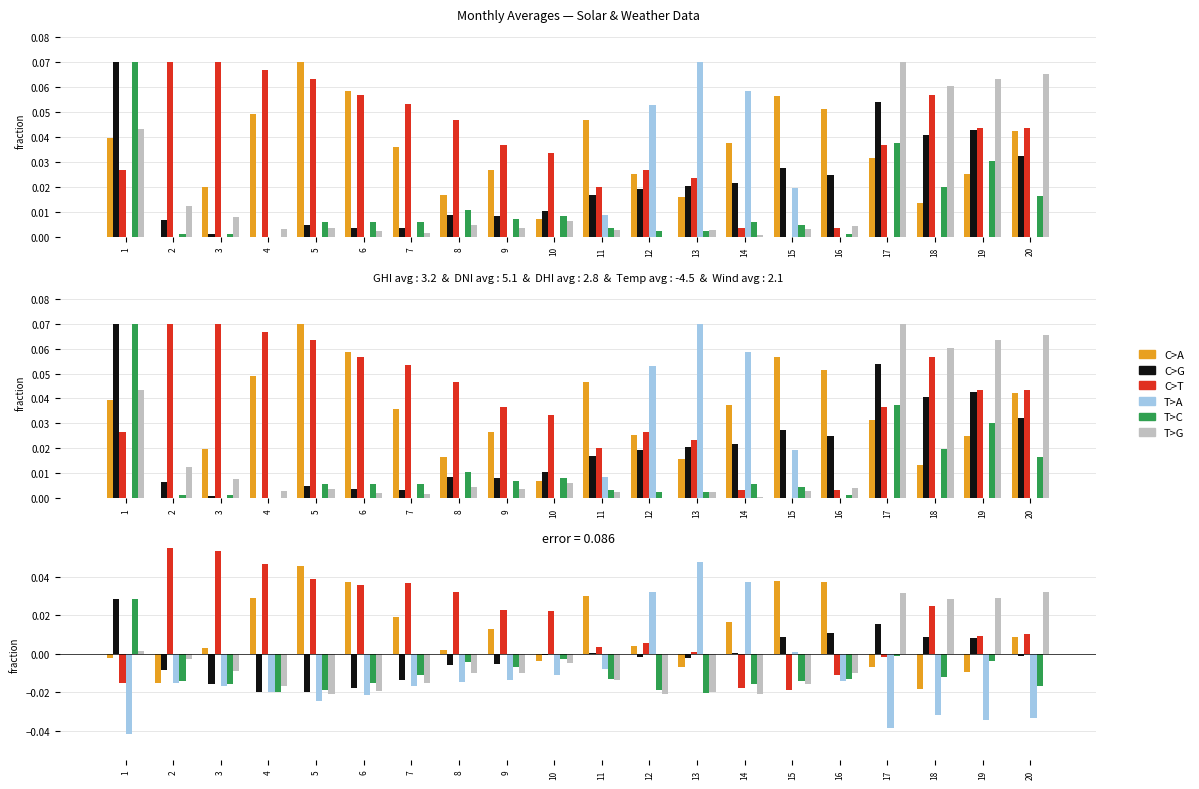

How many negative values does the T>G series have?

15